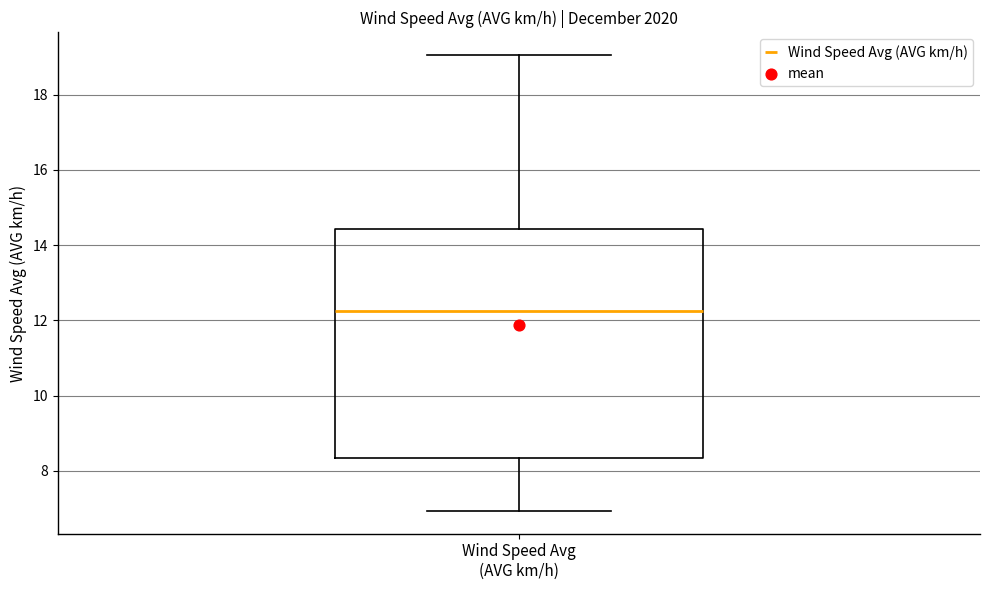

Transcribe this box plot: give where the median line is, the range the box spans, and where the two whiskers end, as read against the y-axis. The values are not printed on the chart, so give them approximately, as read against the axis.

median 12.2, box 8.4 to 14.4, whiskers 7.0 to 19.0